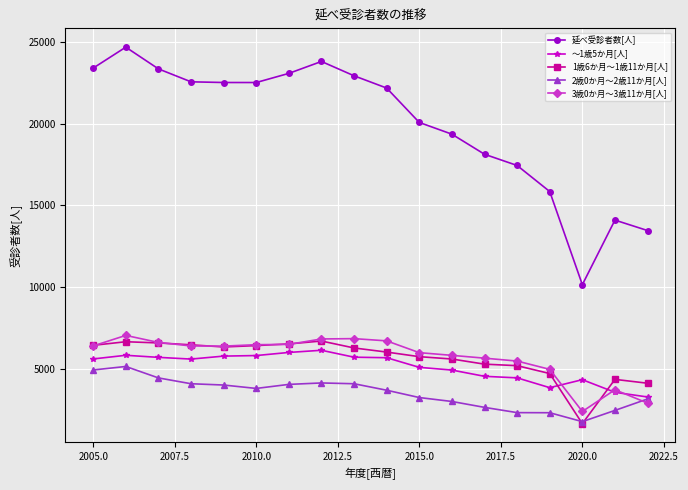

What is the minimum value shown in the chart?

1649